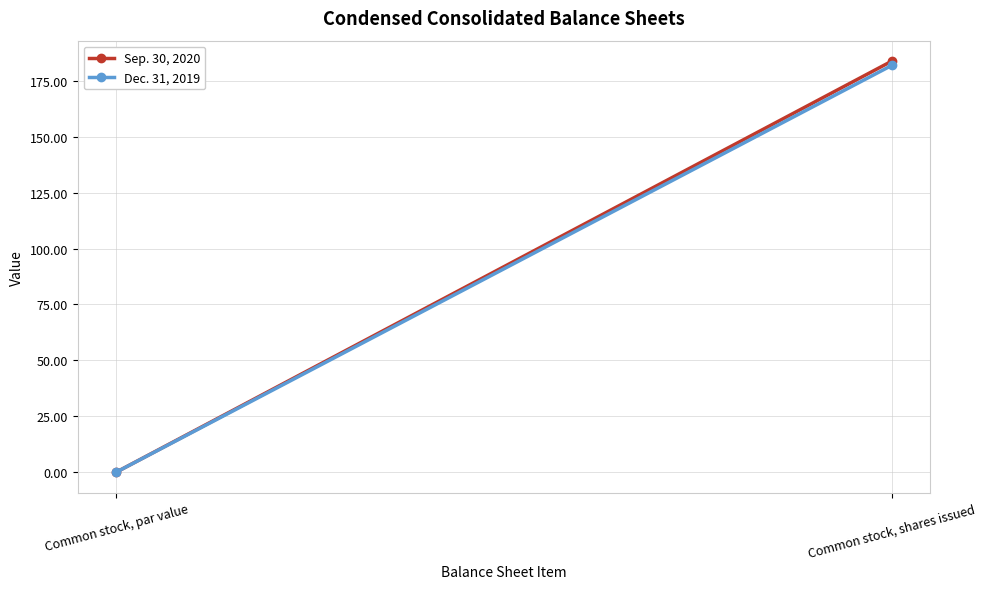

Is this an area chart (filled region under the line)?

No